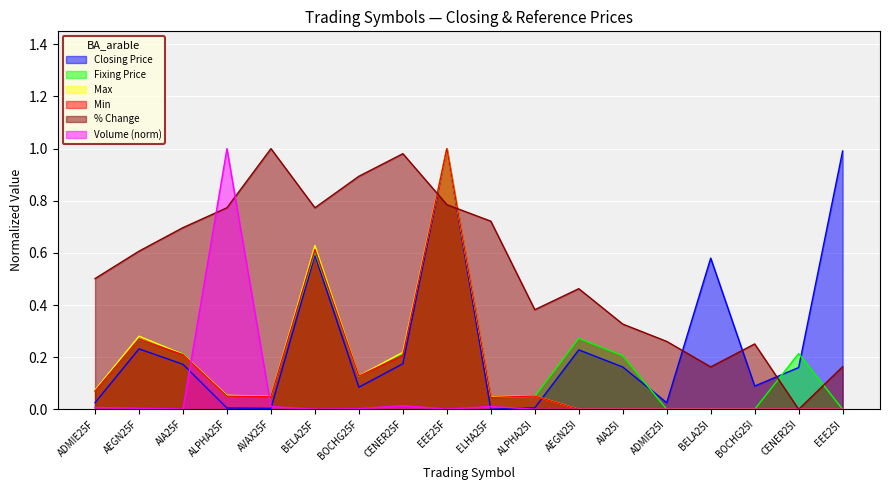

True or false: Closing Price has a value of 1.0 at EEE25I.

True